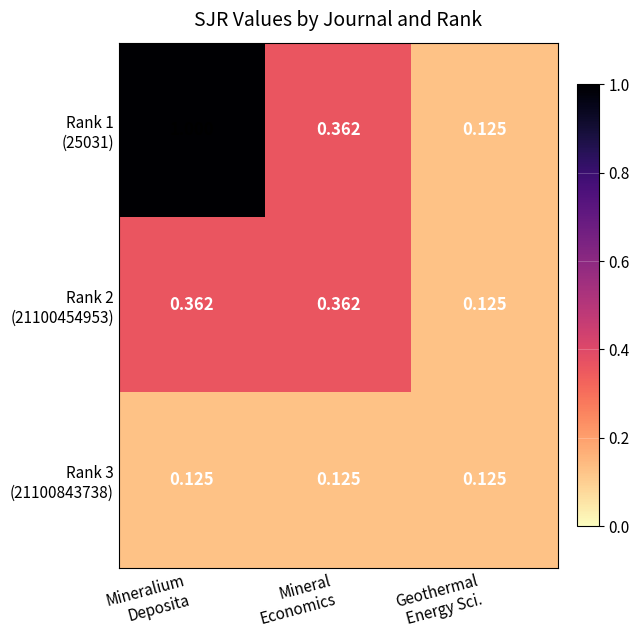

Count the number of categories in the chart.

3